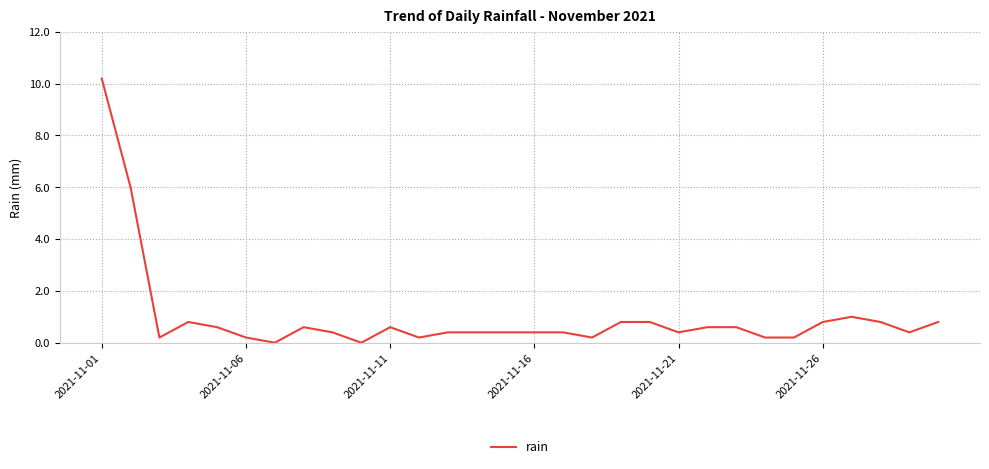

What is the difference between the maximum and minimum values?

10.2